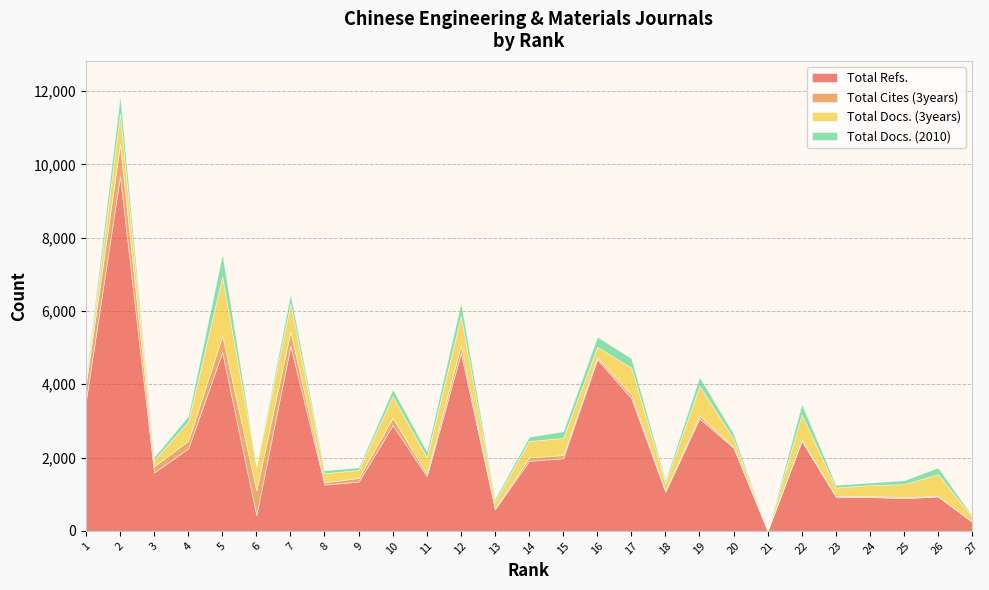

The value of Total Docs. (3years) at 18 is 128. True or false?

False